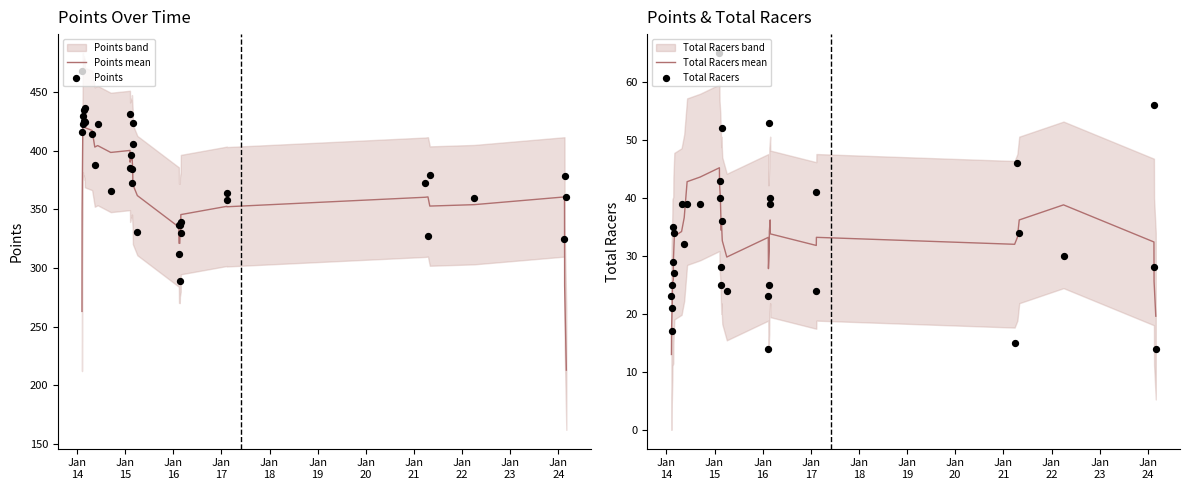

Which series contains the lowest Y value?

Total Racers mean